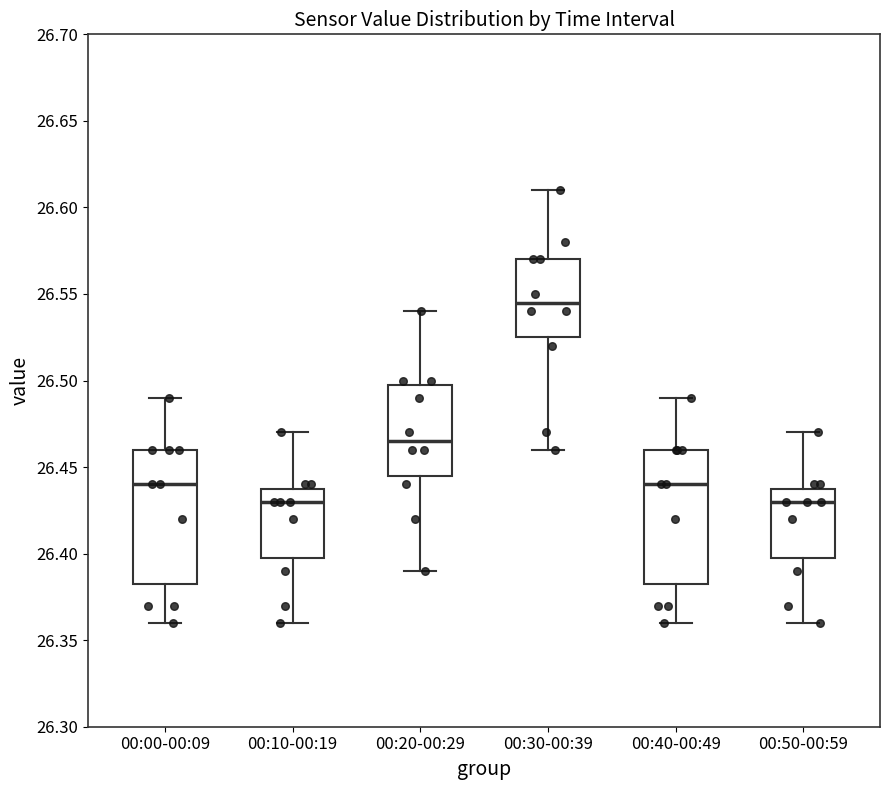

Reading left to right, read every box against the y-axis: the position of its median line, the range the box covers, and the ends of its whiskers. The values are not printed on the chart, so give them approximately, as read against the axis.

00:00-00:09: median 26.440, box 26.385 to 26.460, whiskers 26.360 to 26.490
00:10-00:19: median 26.430, box 26.400 to 26.440, whiskers 26.360 to 26.470
00:20-00:29: median 26.465, box 26.445 to 26.500, whiskers 26.390 to 26.540
00:30-00:39: median 26.545, box 26.525 to 26.570, whiskers 26.460 to 26.610
00:40-00:49: median 26.440, box 26.385 to 26.460, whiskers 26.360 to 26.490
00:50-00:59: median 26.430, box 26.400 to 26.440, whiskers 26.360 to 26.470